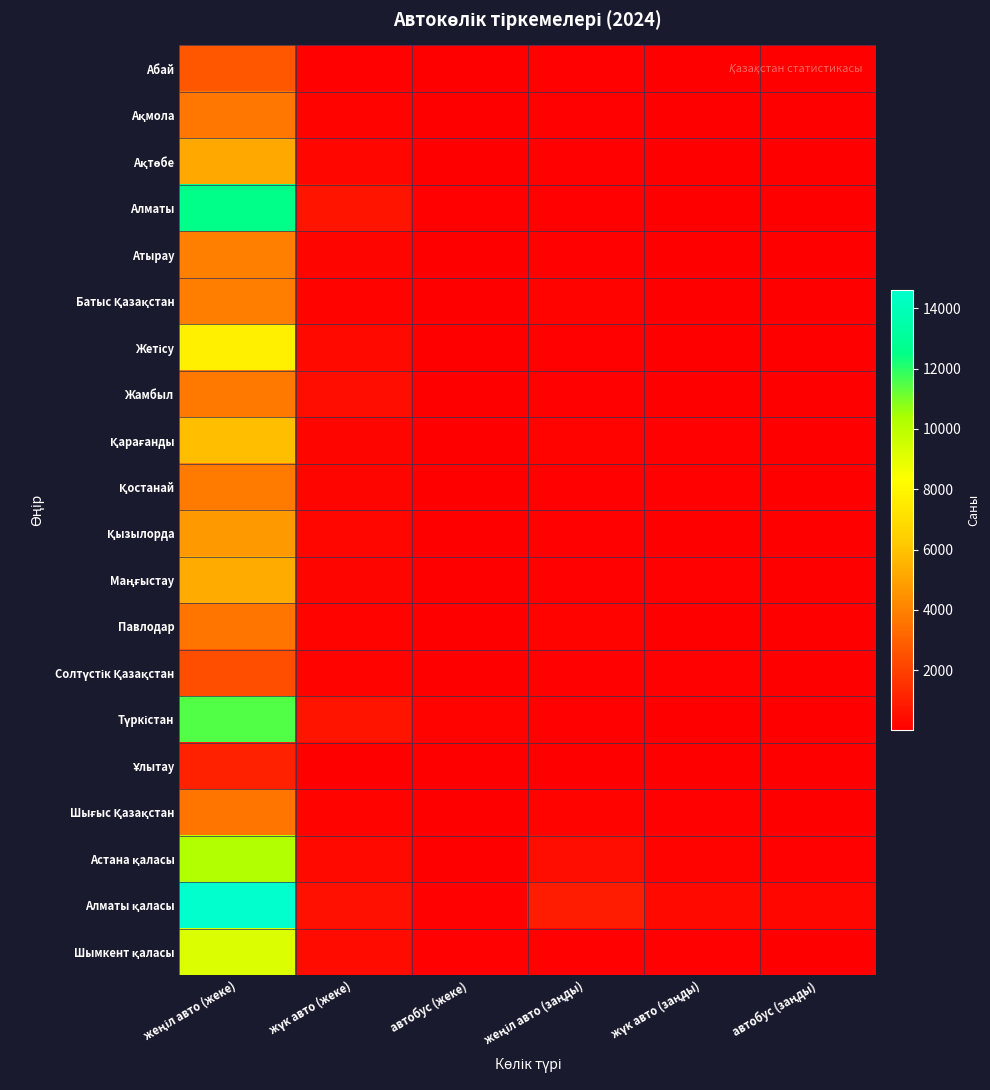

What is the difference between the highest and lowest values at жүк авто (заңды)?

321